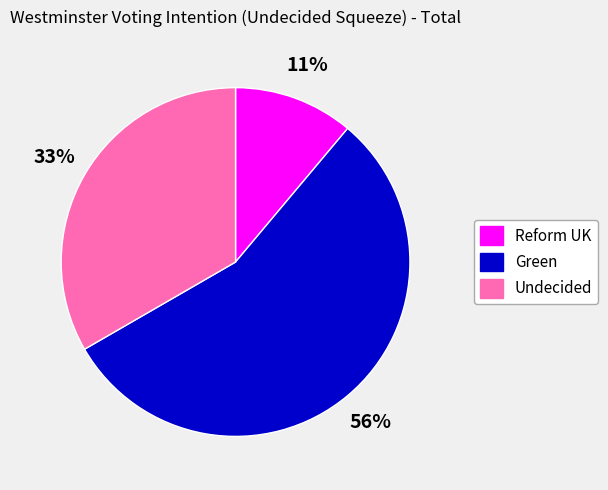

Combined, do Reform UK and Green account for over 50%?

Yes